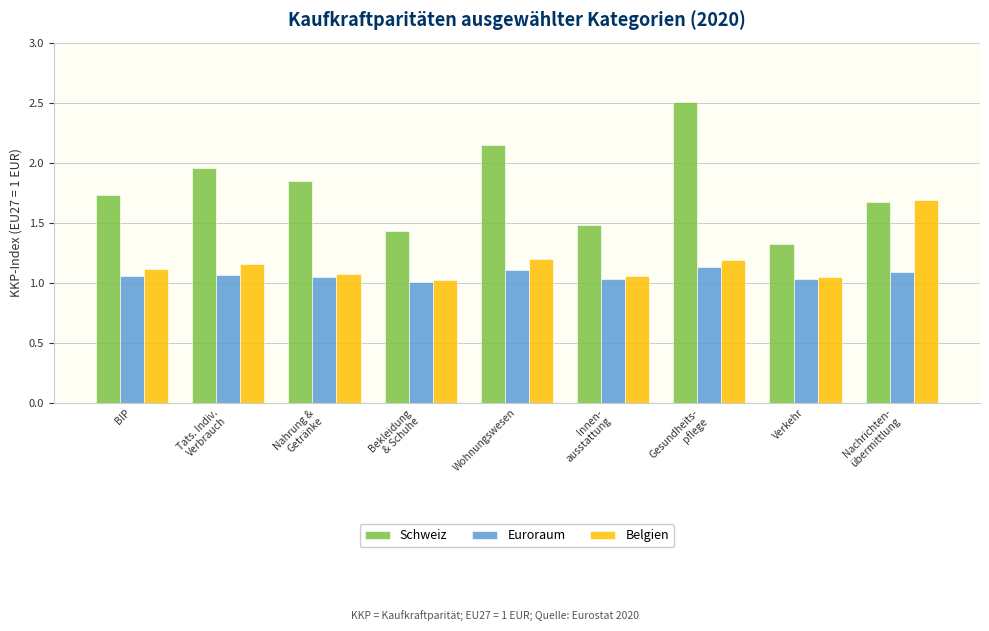

What is the difference between the maximum and minimum values in the Belgien series?

0.7